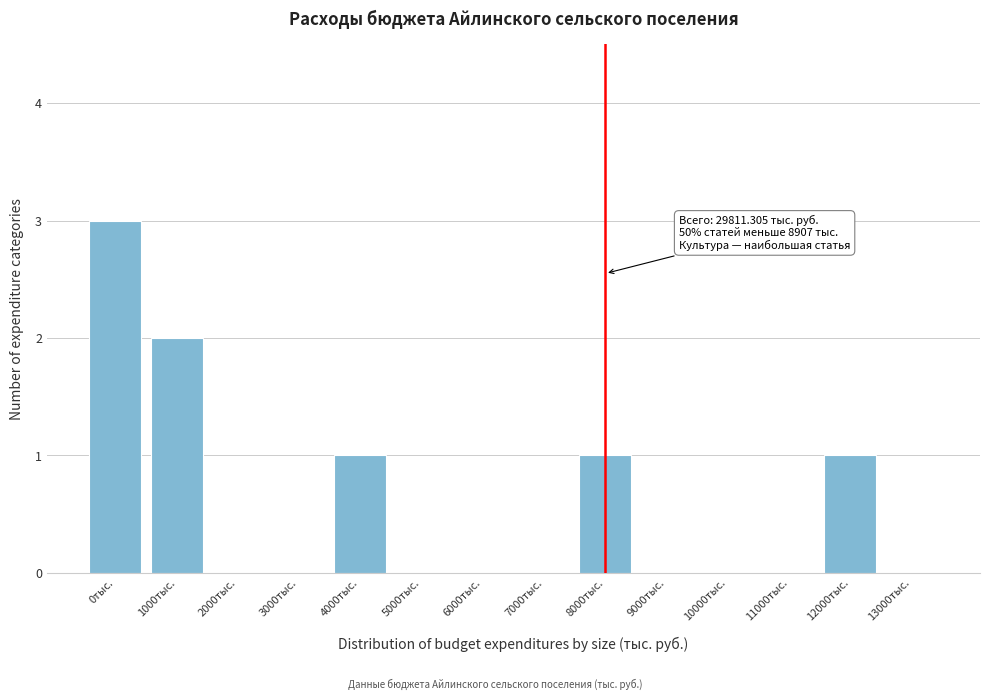

Reading left to right, extract all data points from this chart.

0тыс.=3	1000тыс.=2	2000тыс.=0	3000тыс.=0	4000тыс.=1	5000тыс.=0	6000тыс.=0	7000тыс.=0	8000тыс.=1	9000тыс.=0	10000тыс.=0	11000тыс.=0	12000тыс.=1	13000тыс.=0